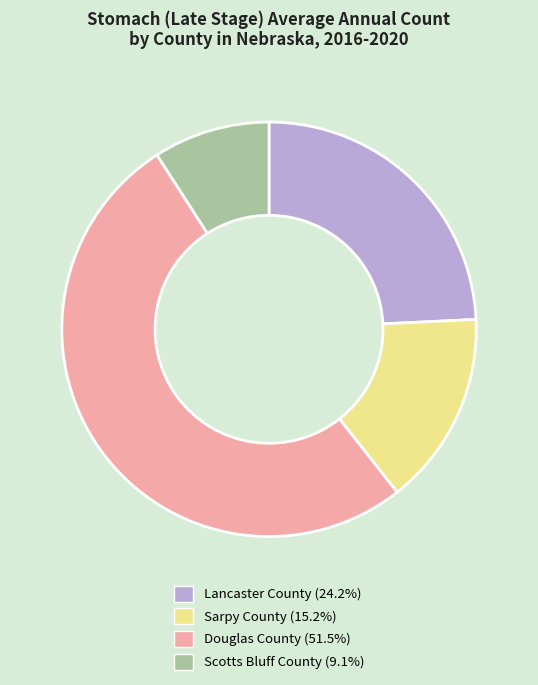

Is the sum of Douglas County (51.5%) and Scotts Bluff County (9.1%) greater than half?

Yes